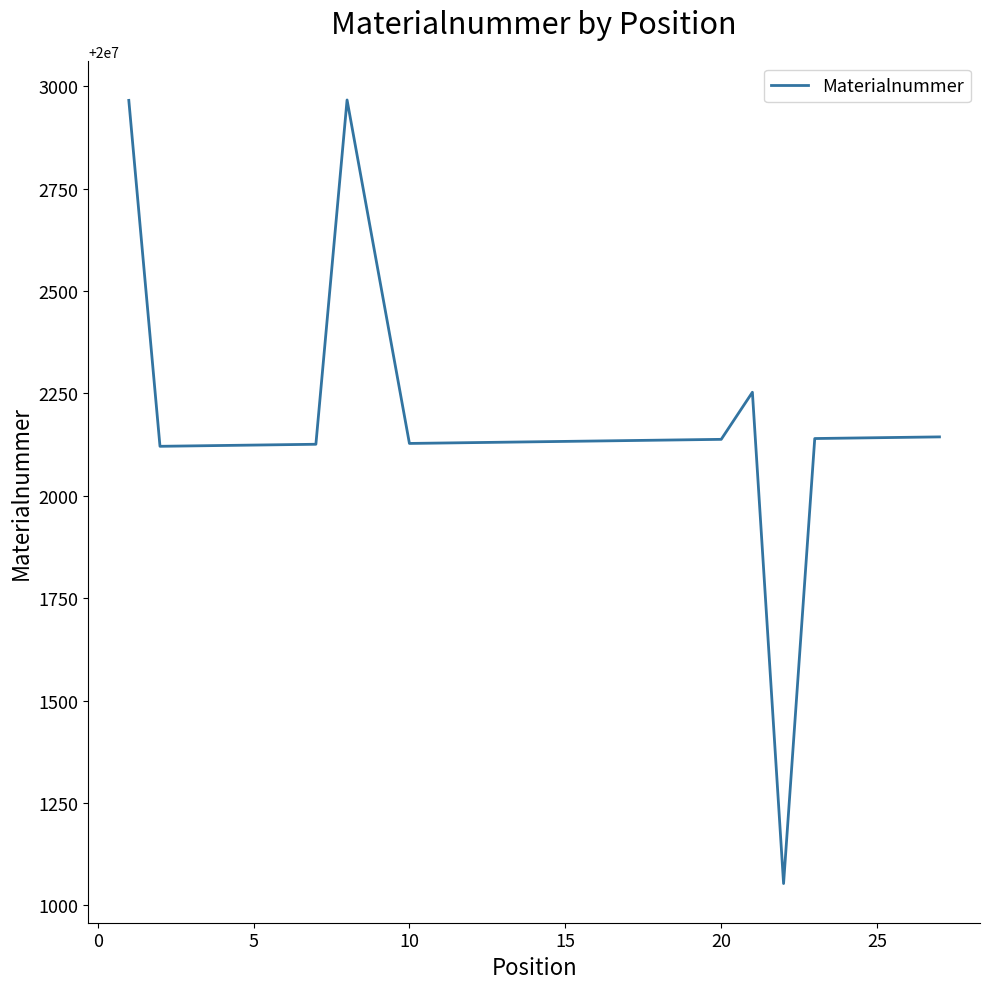

What is the difference between the maximum and minimum values?

1914